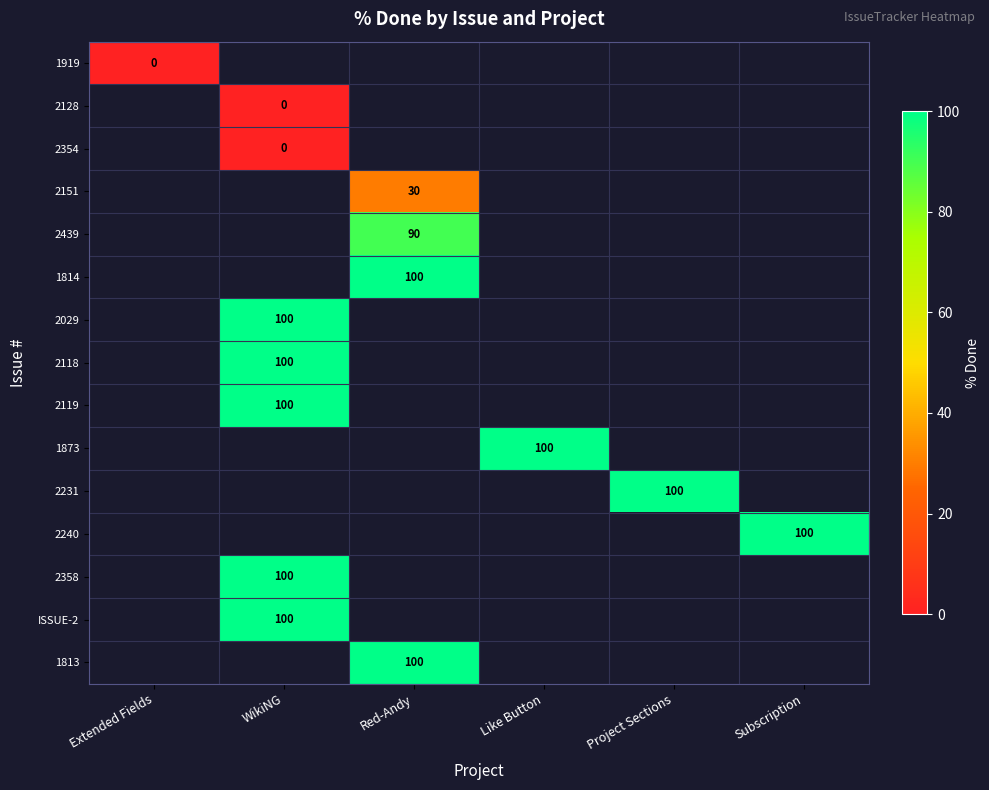

Is it true that 1813 equals 150 at Red-Andy?

False